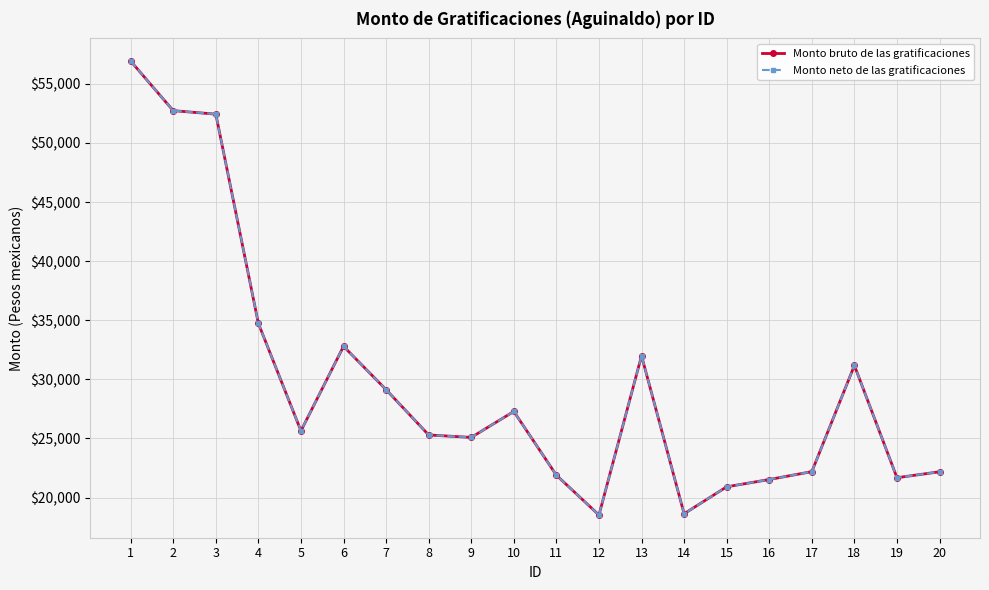

What is the lowest value of the Monto neto de las gratificaciones series?

18521.5